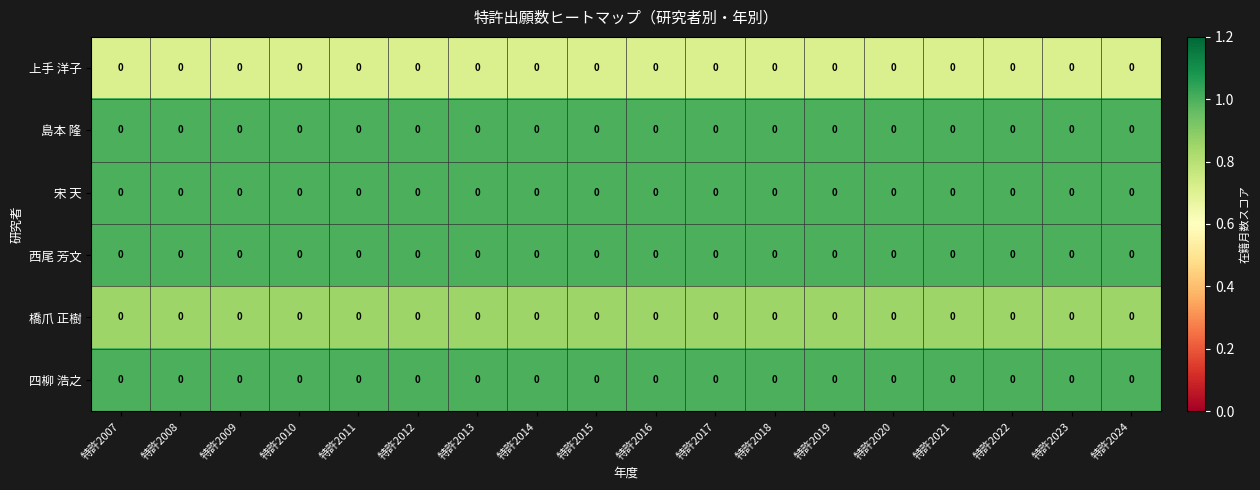

What is the total value across all series at 特許2009?

5.6